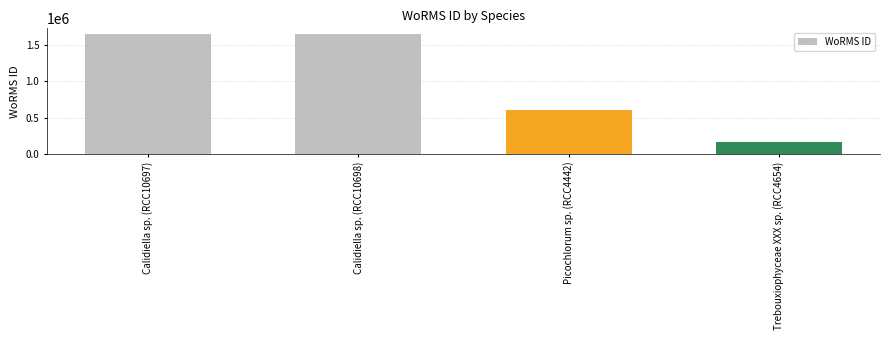

What is the label of the 3rd bar from the right?

Calidiella sp. (RCC10698)